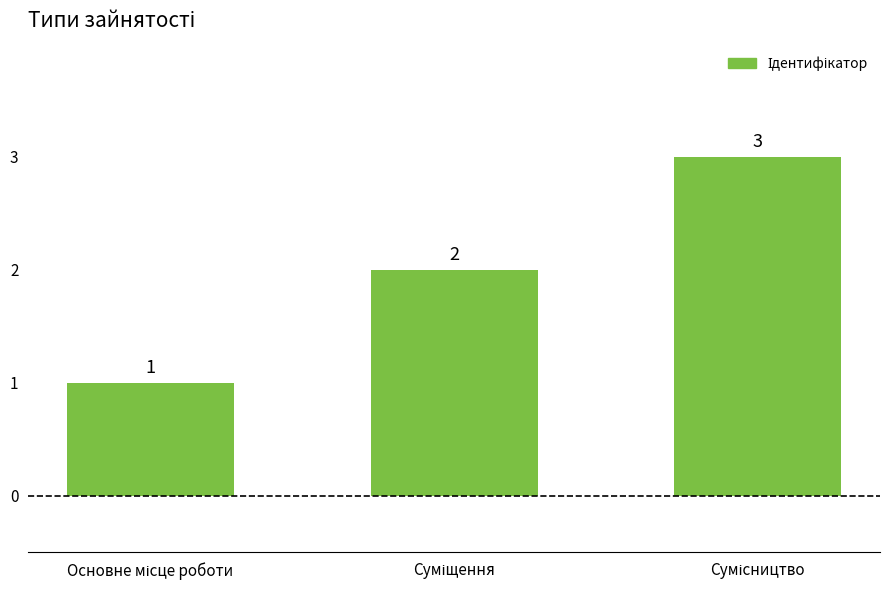

What is the average value?

2